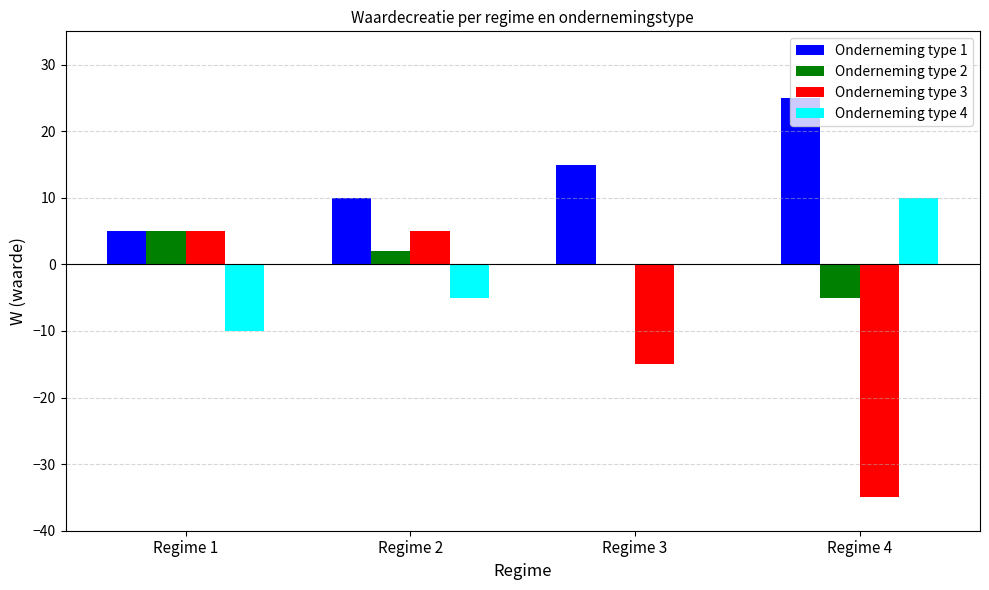

What is the sum of the Onderneming type 4 values at Regime 2 and Regime 4?

5